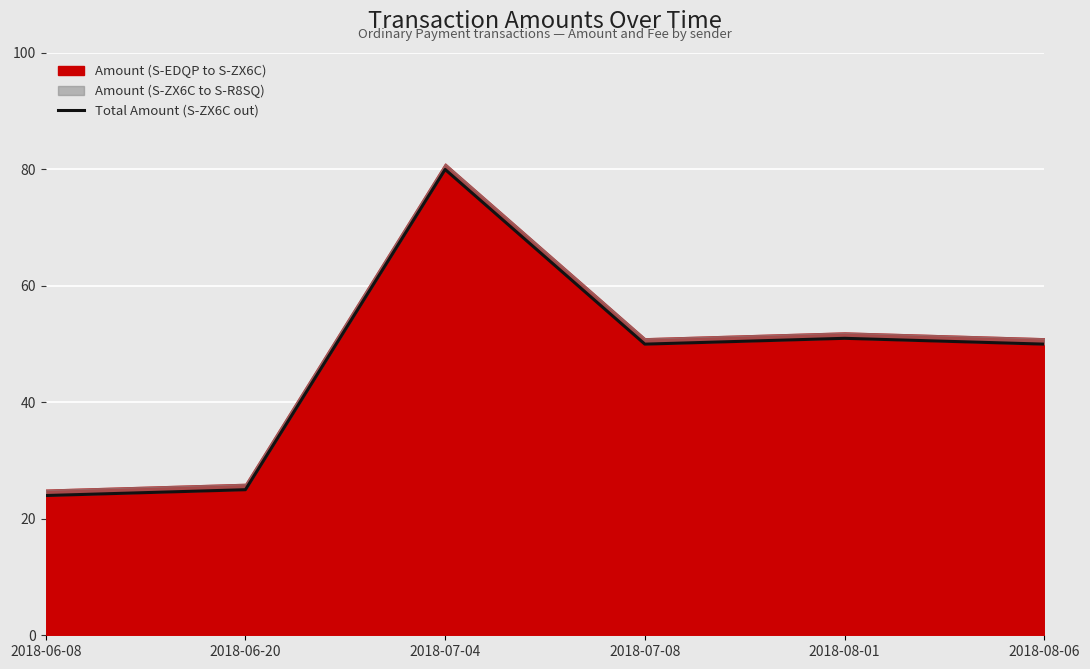

Rank the categories by value from highest to lowest.

2018-07-04, 2018-08-01, 2018-07-08, 2018-08-06, 2018-06-20, 2018-06-08